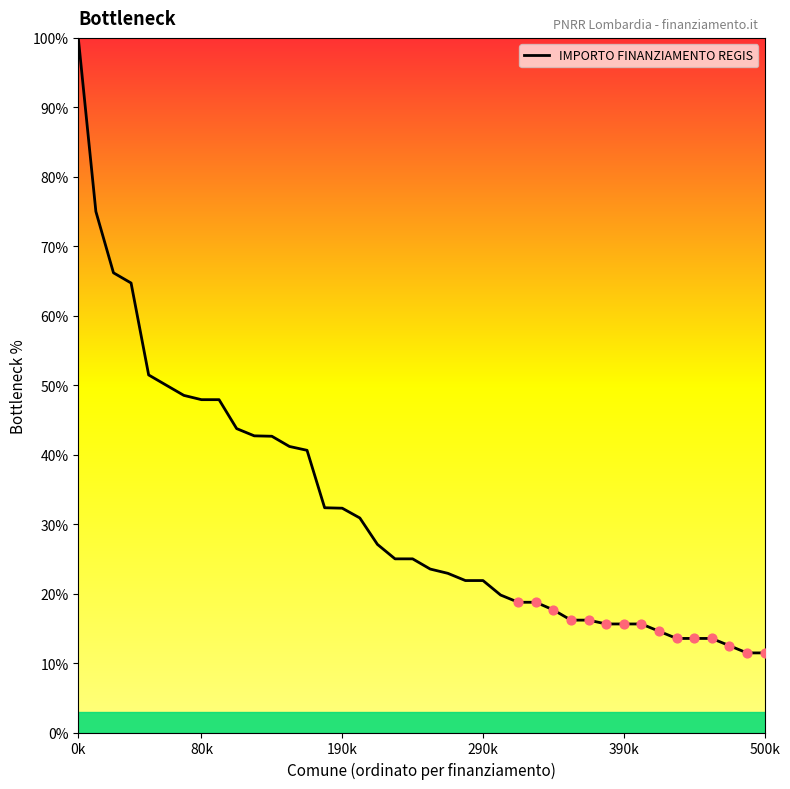

What is the smallest value displayed?

11.5